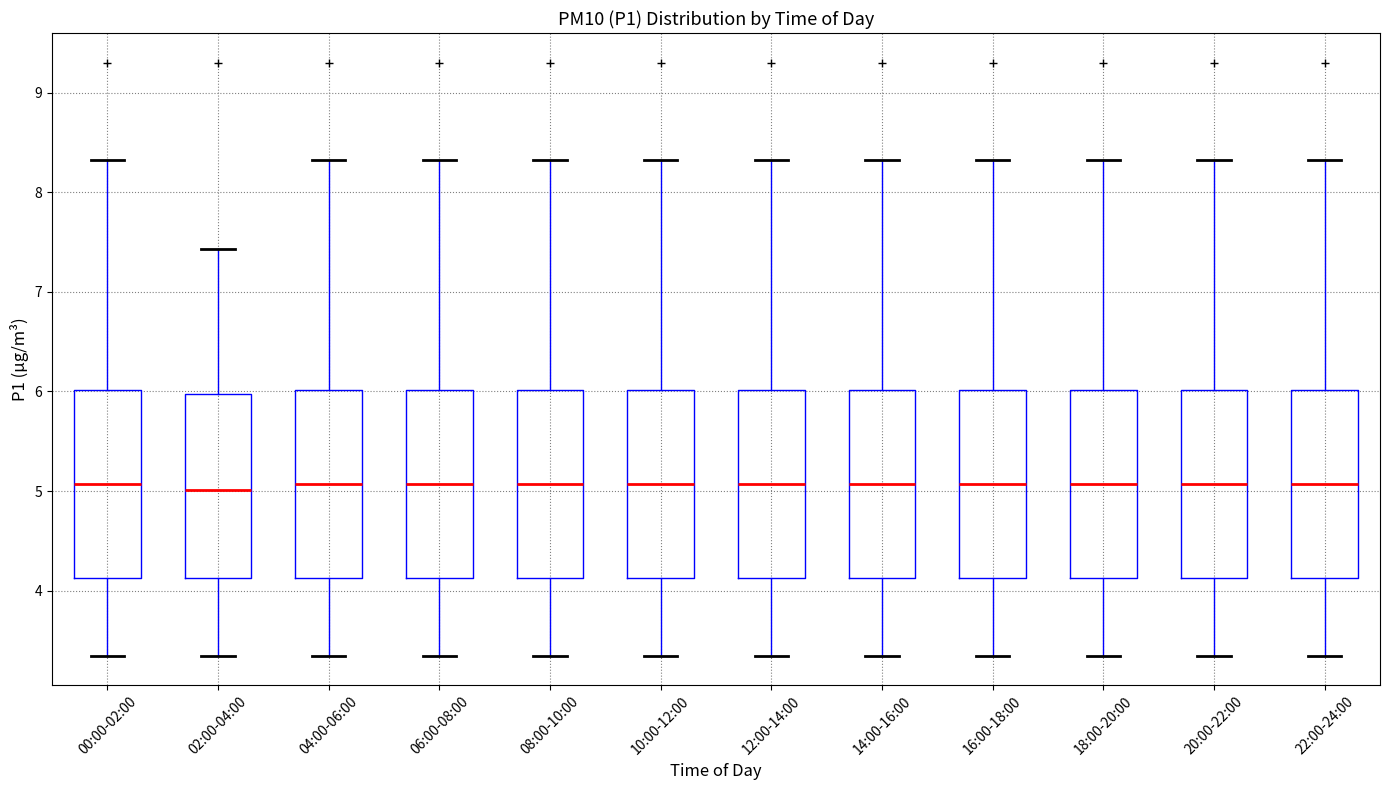

Where does the median line of the box for 12:00-14:00 sit on the y-axis? The values are not printed on the chart, so give them approximately, as read against the axis.

5.1